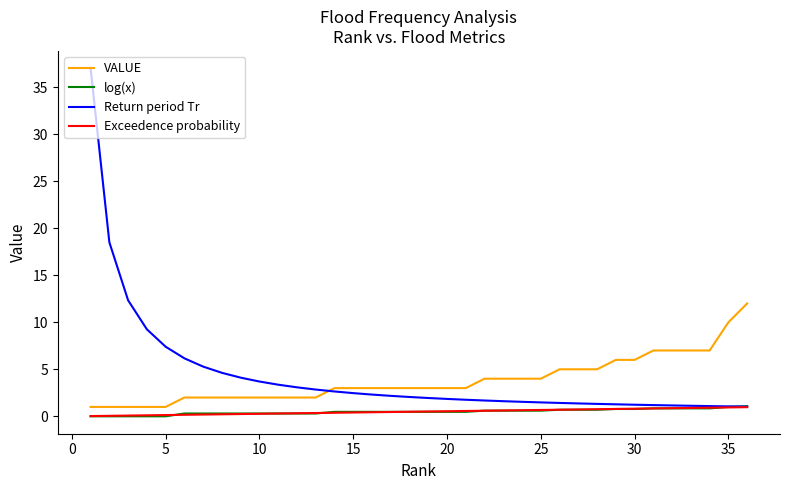

True or false: VALUE and Exceedence probability intersect in this chart.

False